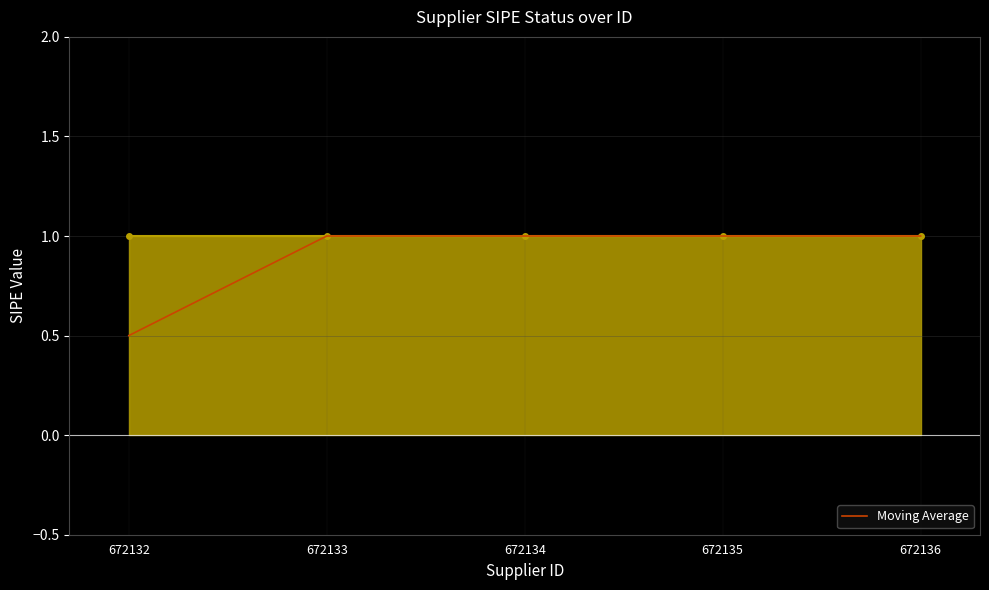

Reading right to left, transcribe all the data shown in this chart.

1.0	1.0	1.0	1.0	0.5